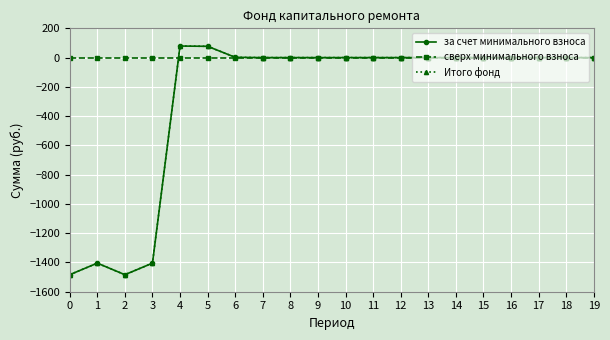

Between which two adjacent categories do сверх минимального взноса and Итого фонд first intersect?

3 and 4